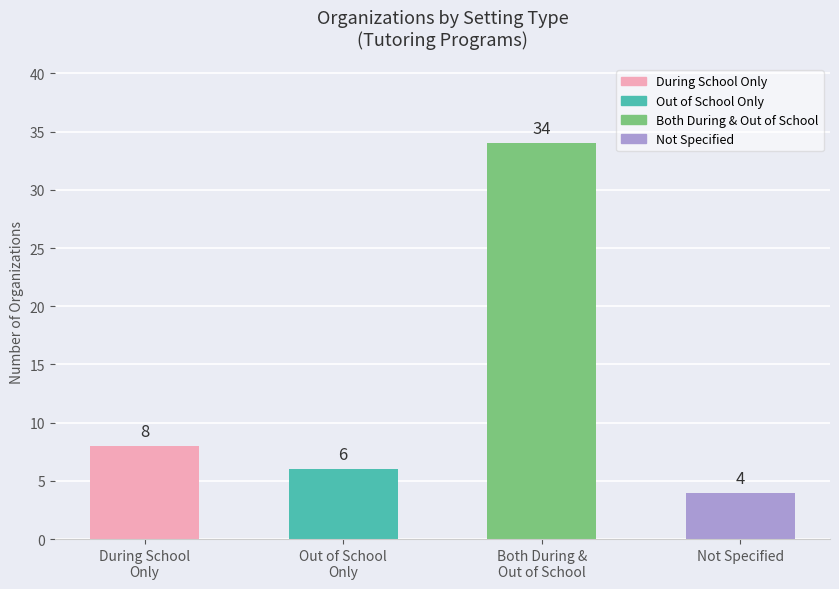

What is the difference between the maximum and minimum values?

30